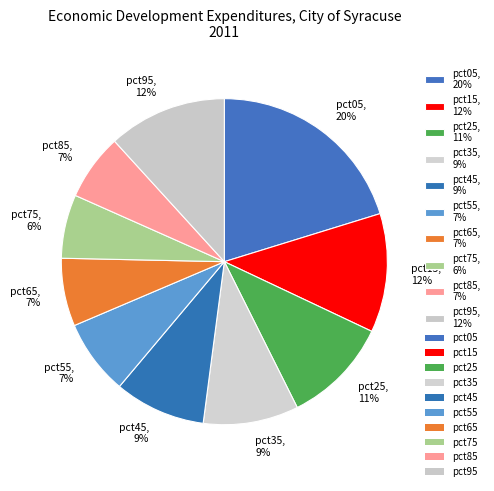

The pct35 slice represents 1% of the pie. True or false?

False